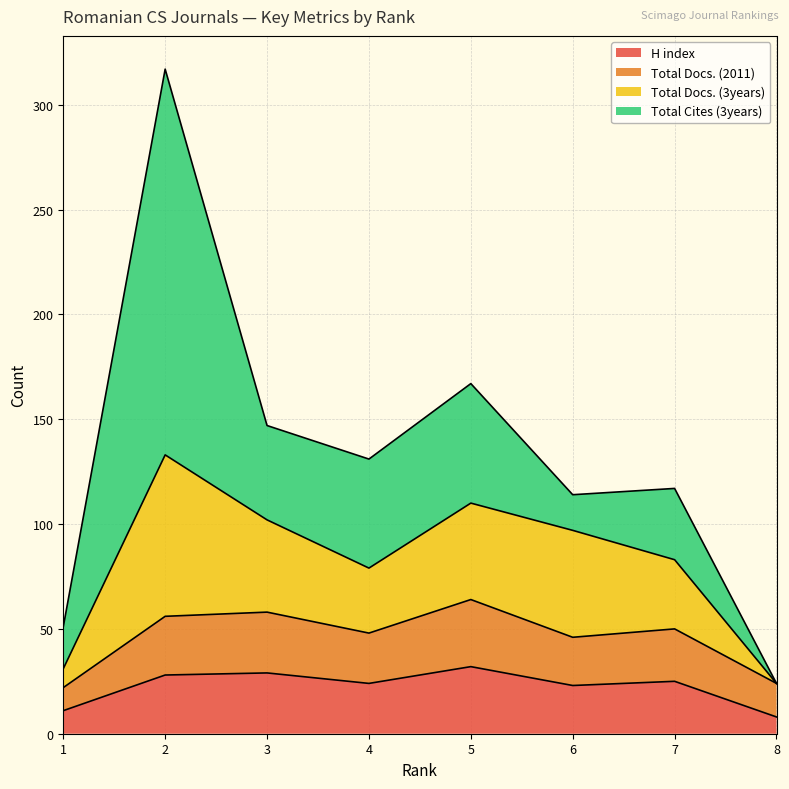

What is the difference between the highest and lowest values at 1?

11